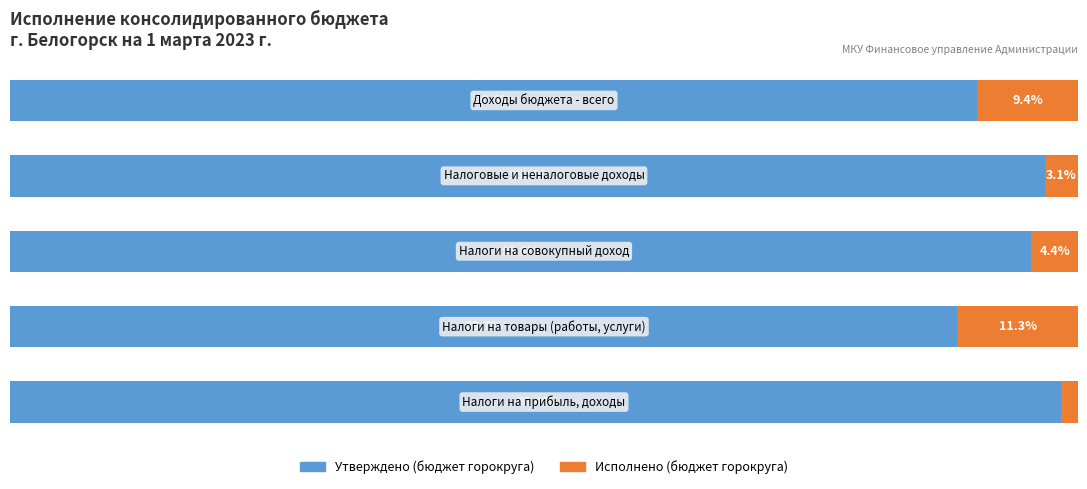

What are all the series names shown in the legend?

Утверждено (бюджет горокруга), Исполнено (бюджет горокруга)